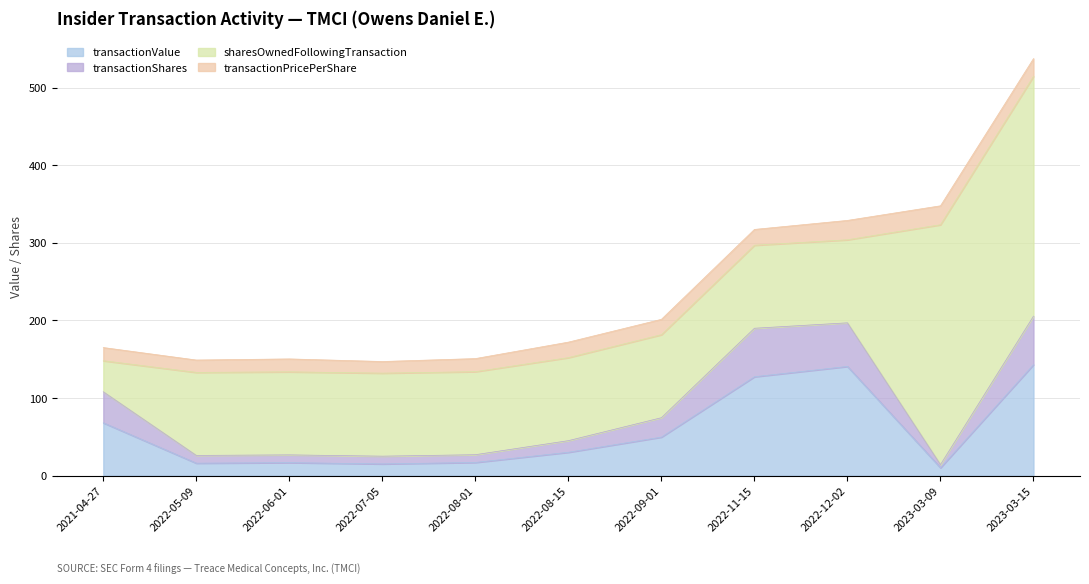

At which category is the sum across all series the highest?

2023-03-15